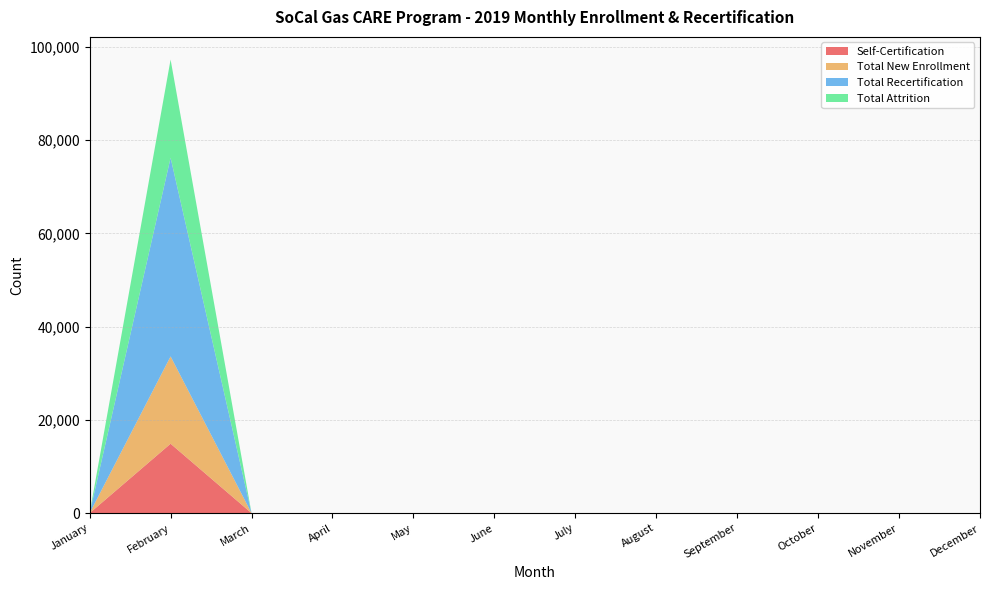

Reading left to right, list all the values displayed in this chart.

Self-Certification: 0	14886	0	0	0	0	0	0	0	0	0	0
Total New Enrollment: 0	18726	0	0	0	0	0	0	0	0	0	0
Total Recertification: 0	42602	0	0	0	0	0	0	0	0	0	0
Total Attrition: 0	21058	0	0	0	0	0	0	0	0	0	0